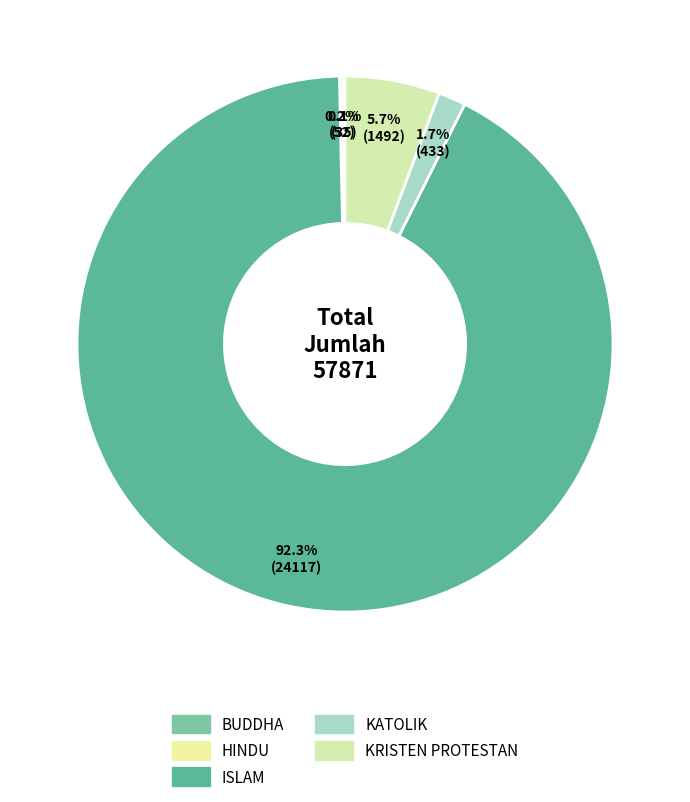

True or false: BUDDHA accounts for 0% of the total.

True